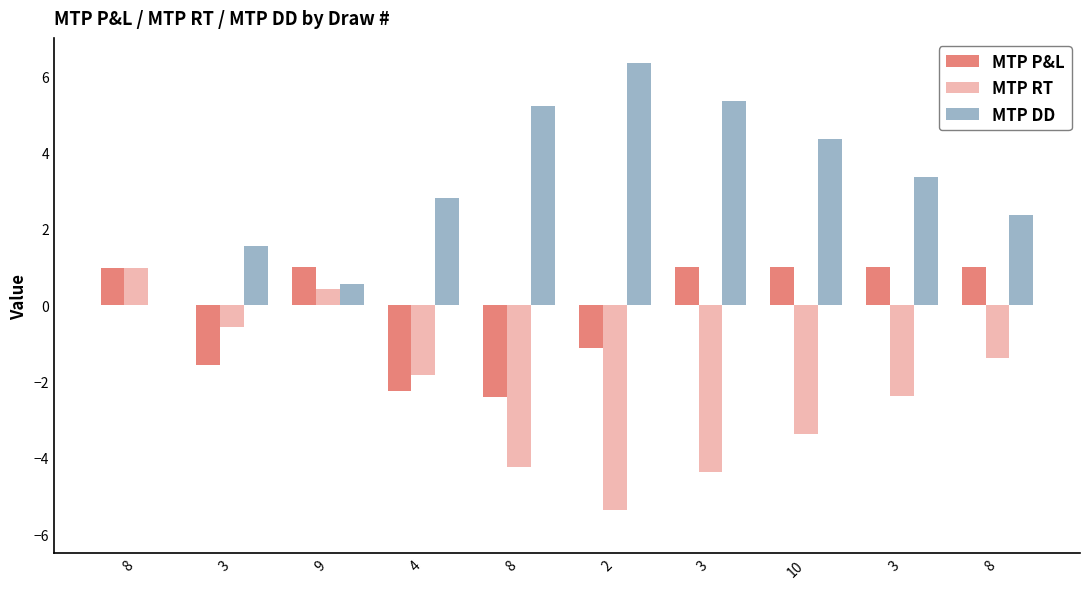

What is the sum of all MTP DD values?

31.9